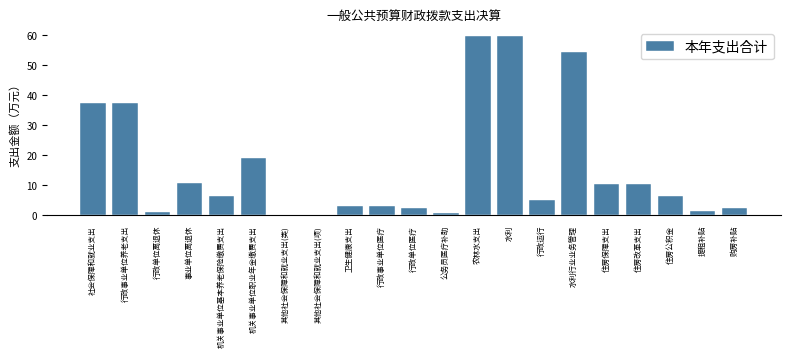

What is the change in value from 卫生健康支出 to 住房公积金?

+3.3